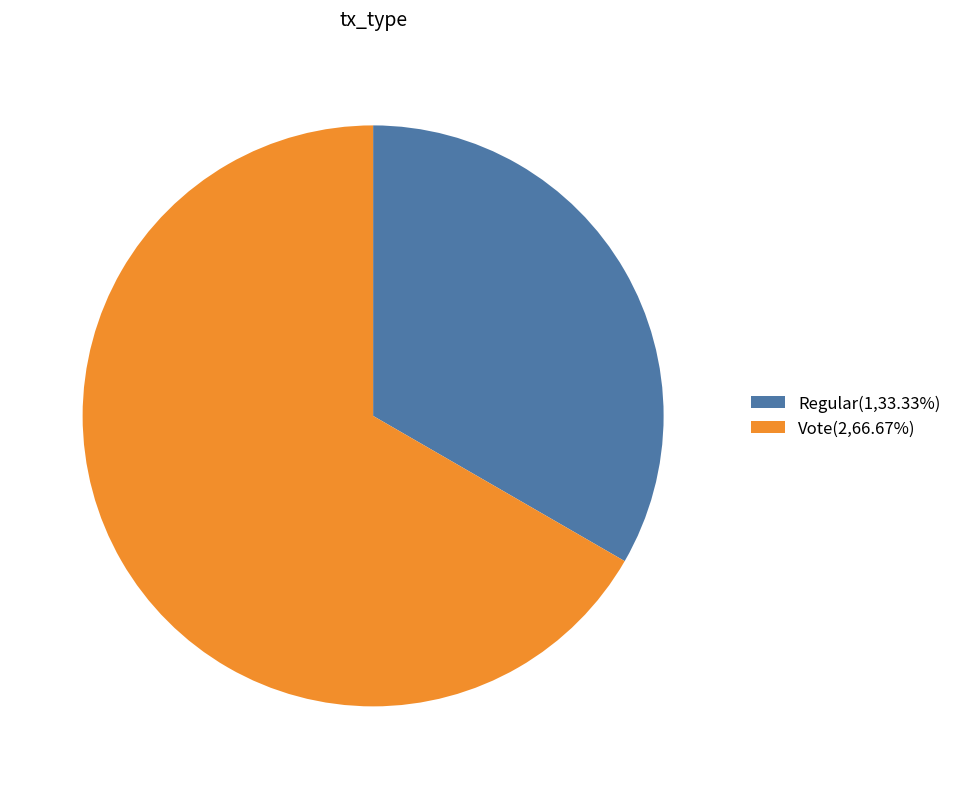

Count the number of slices in the pie.

2